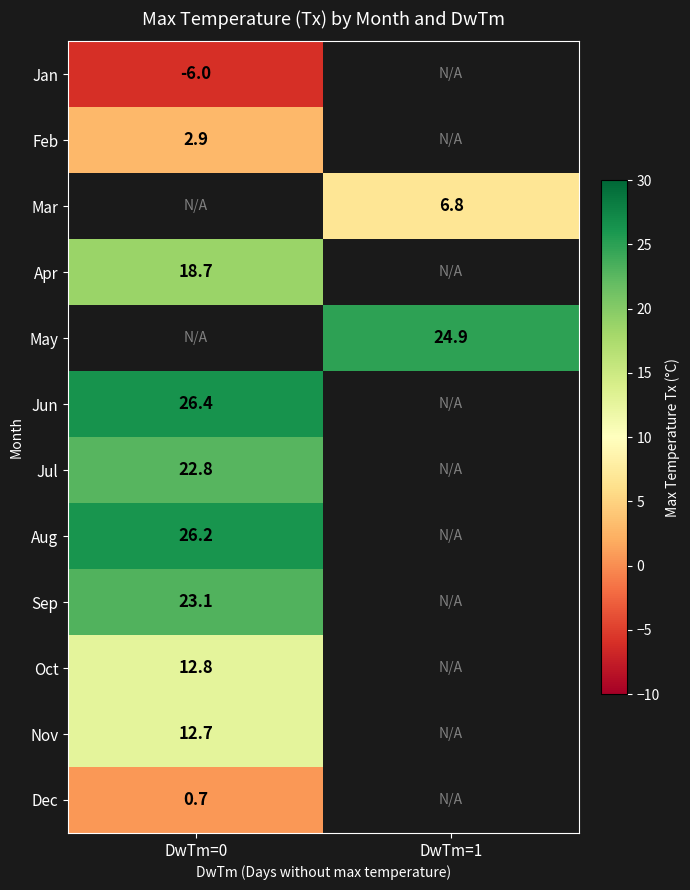

Which has a higher value, DwTm=0 or DwTm=1?

DwTm=1